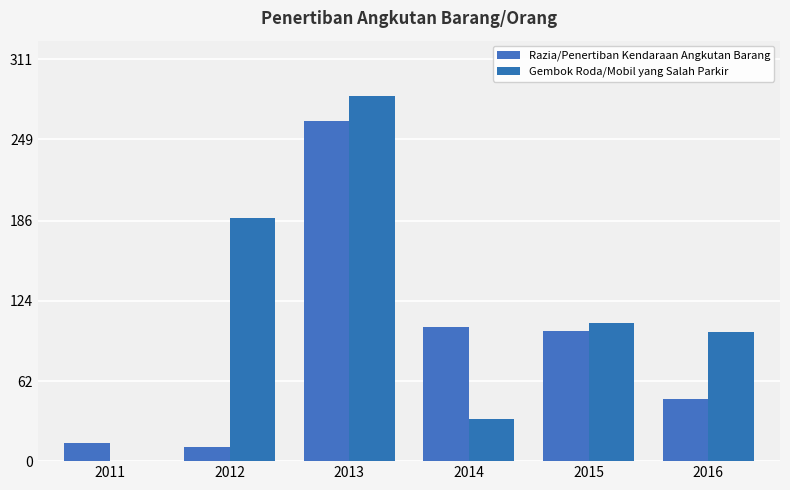

At which label is Gembok Roda/Mobil yang Salah Parkir closest to 141?

2015